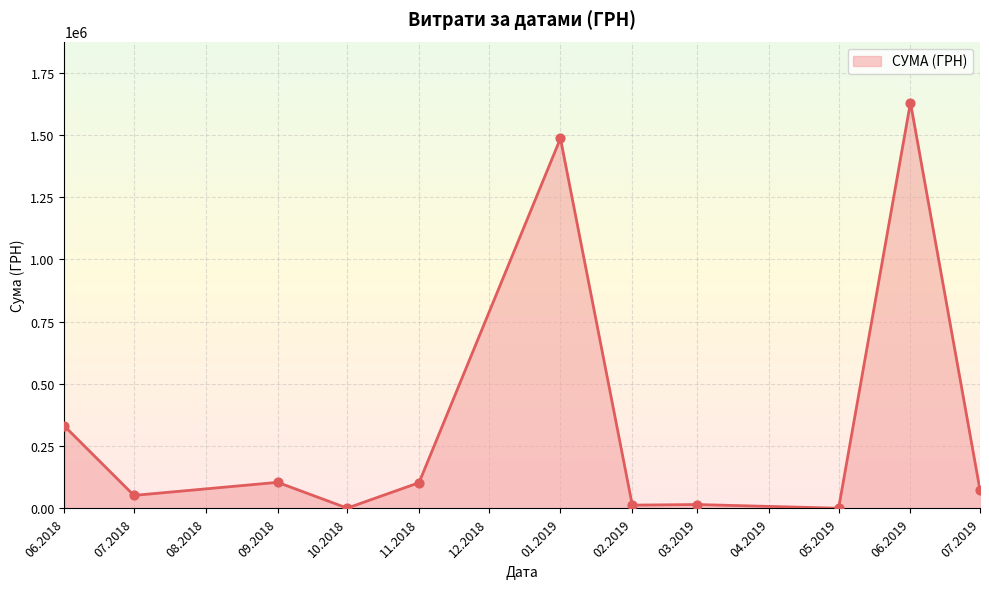

Approximately how many times larger is the value at 01.2019 compared to 06.2019?

0.9